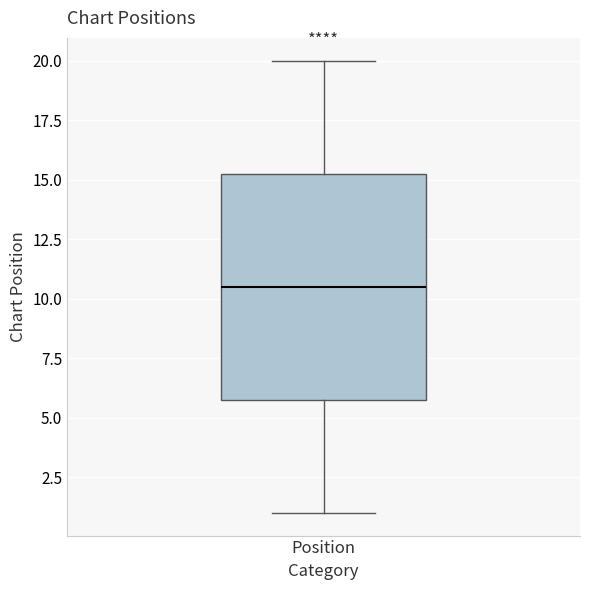

Read this box plot against the y-axis: the position of the median line, the range covered by the box, and the ends of both whiskers. The values are not printed on the chart, so give them approximately, as read against the axis.

median 10.5, box 6.0 to 15.5, whiskers 1.0 to 20.0